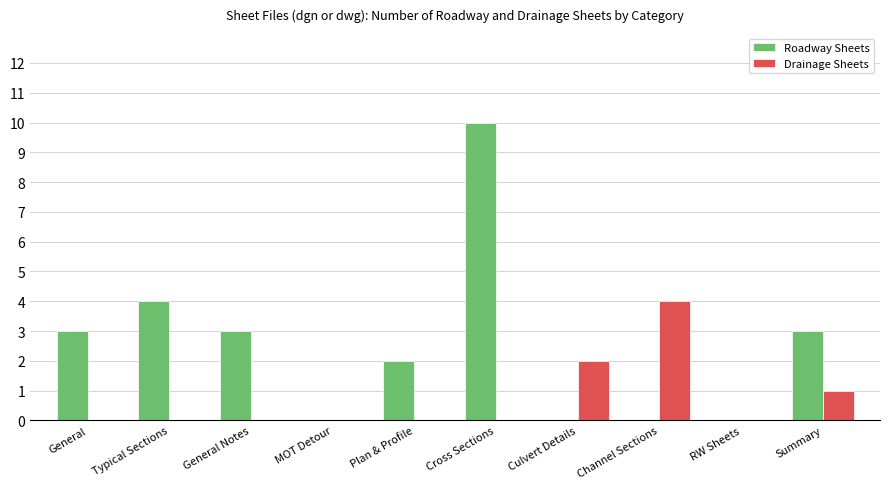

Which series changed the most between MOT Detour and Culvert Details?

Drainage Sheets